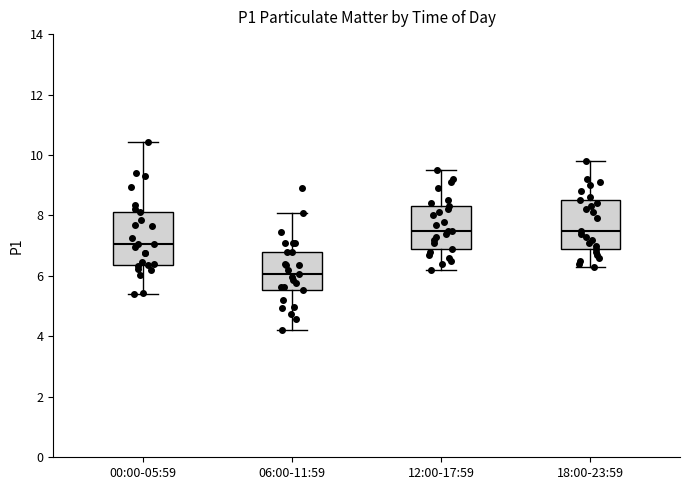

Where is the upper edge of the box for 12:00-17:59 on the y-axis? The values are not printed on the chart, so give them approximately, as read against the axis.

8.4